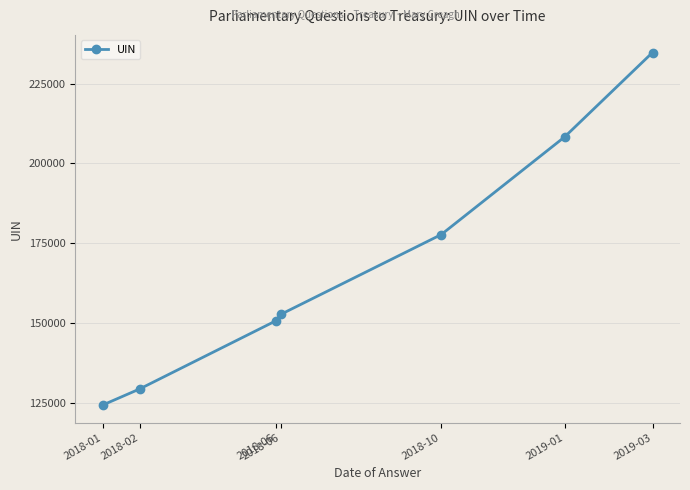

What is the label of the 6th point from the right?

2018-02